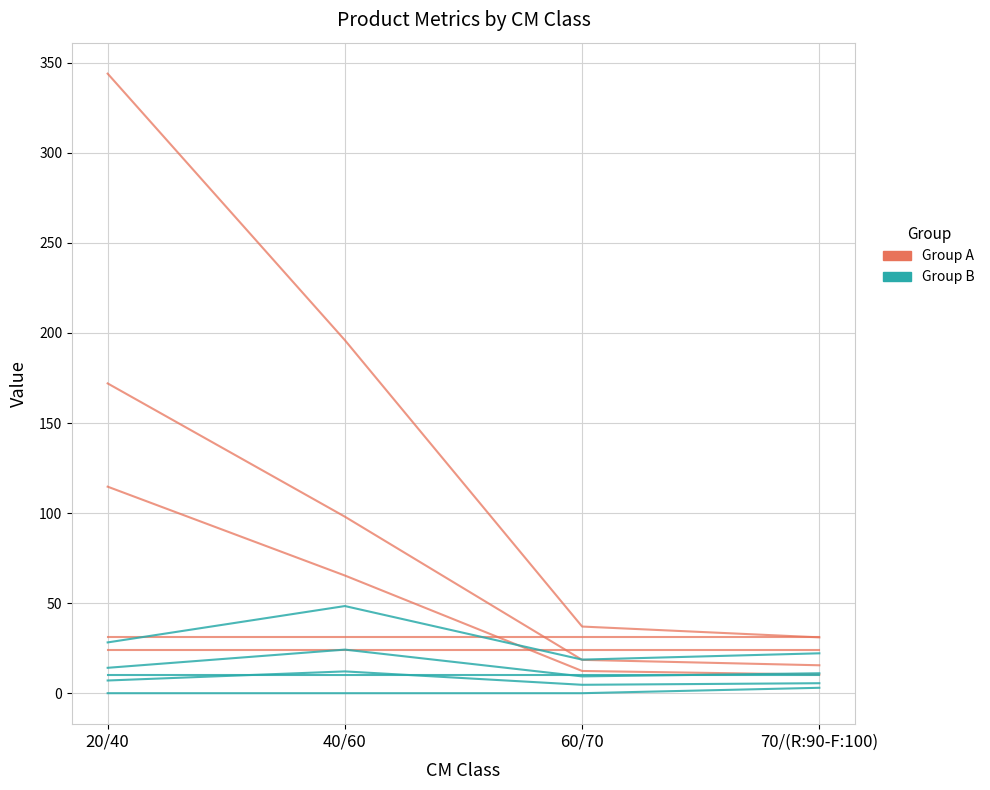

What is the difference between the second highest and second lowest values in the Group A series?

159.0